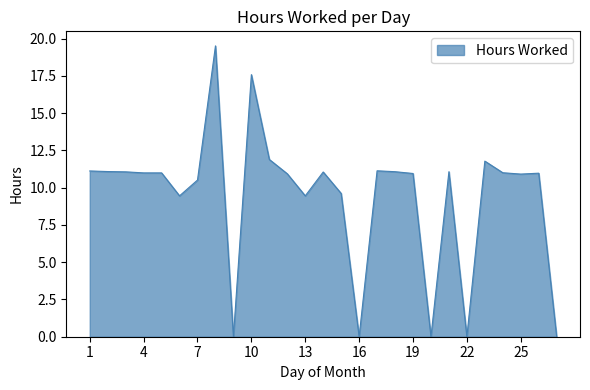

What is the average value?

9.4